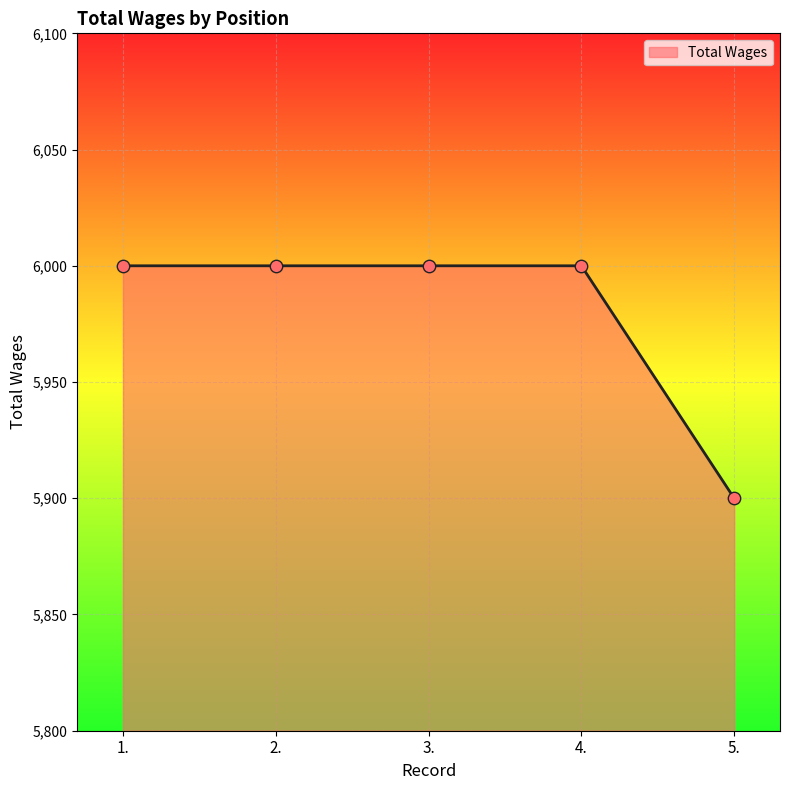

Between 5. and 2., which is larger?

2.